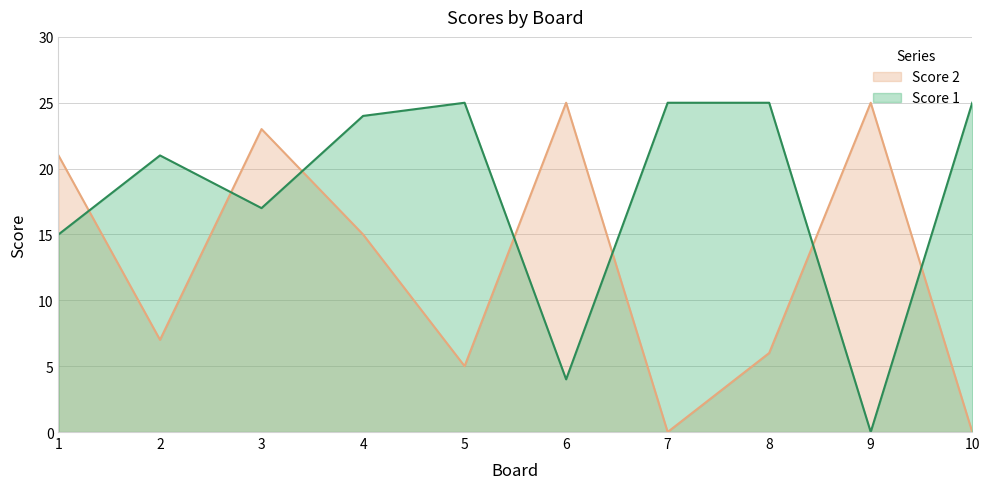

What is the value of the Score 2 point at the 8th from the left?

6